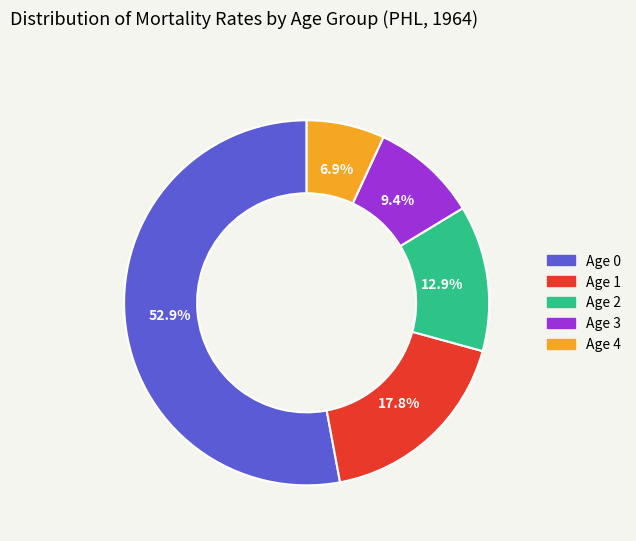

Does any single category account for the majority?

Yes